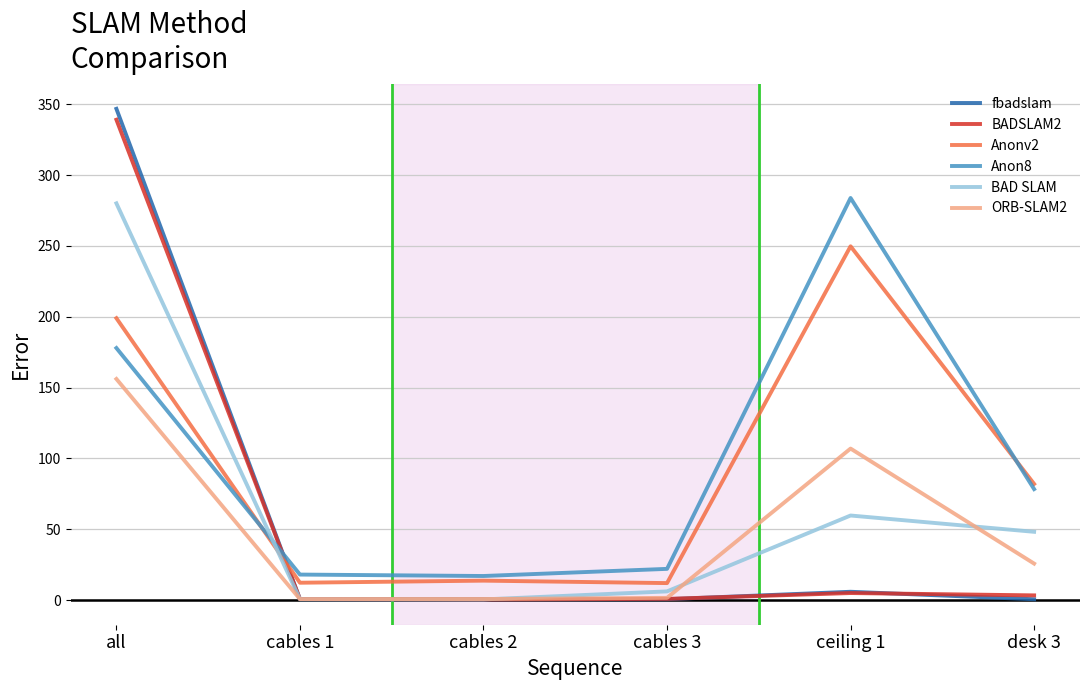

At how many categories does at least one series exceed 290?

1